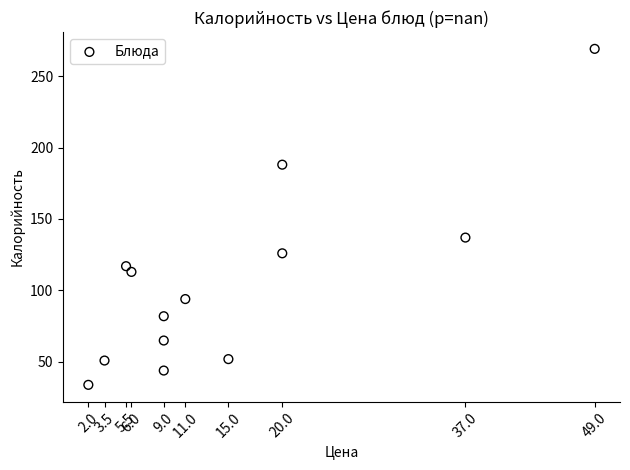

What Y value in the scatter plot is closest to 151?

137